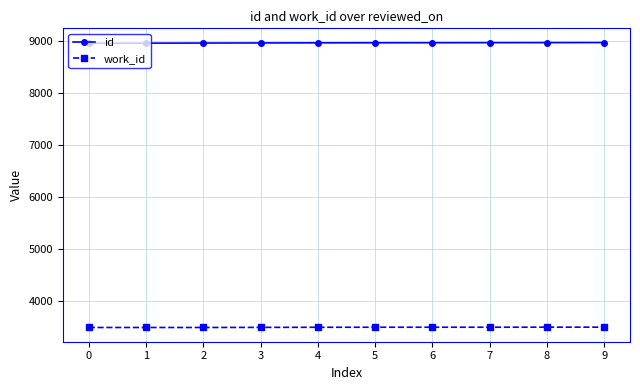

What is the minimum value shown in the chart?

3490